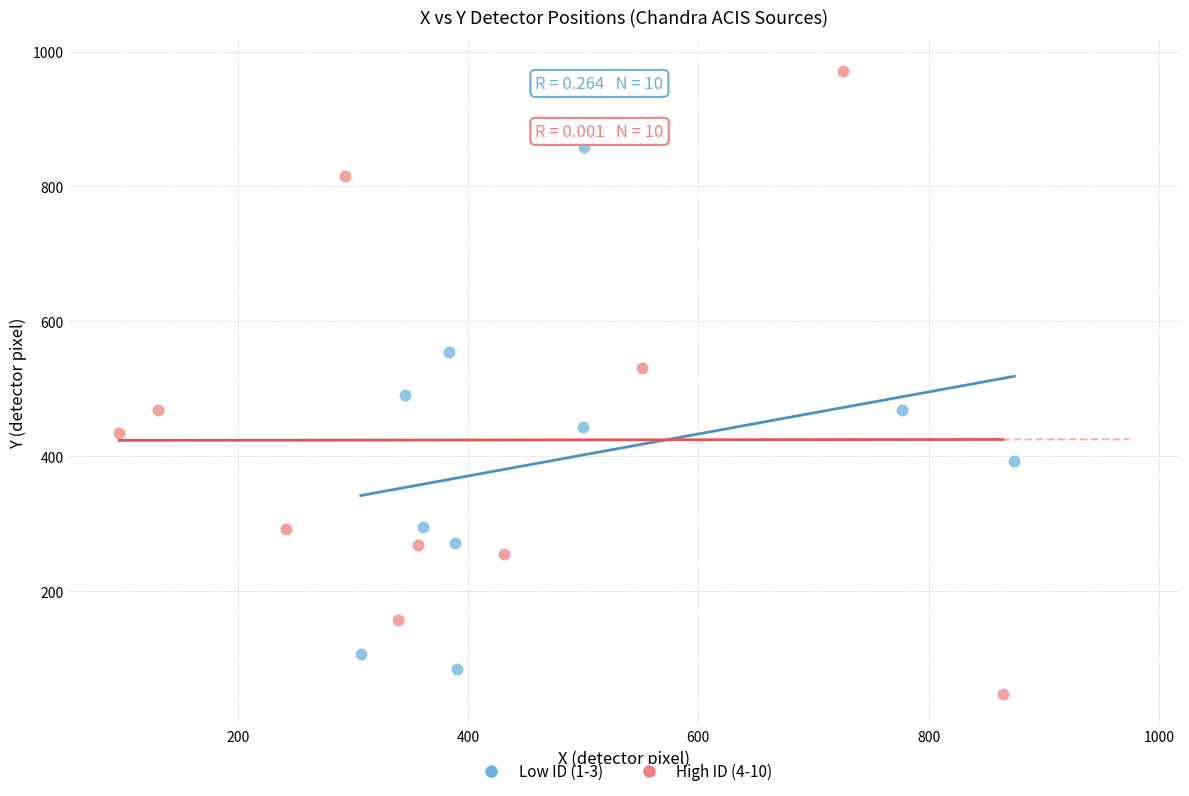

Which series contains the highest Y value?

High ID (4-10)